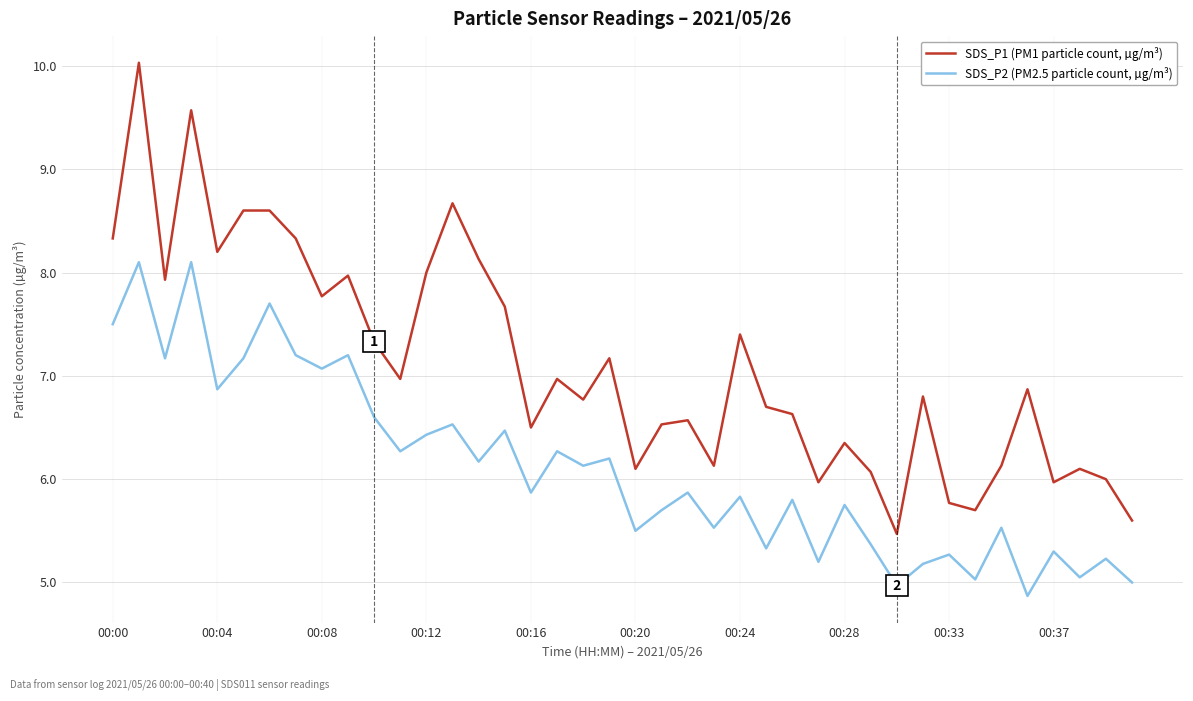

Rank the series by their maximum value, from highest to lowest.

SDS_P1 (PM1 particle count, µg/m³), SDS_P2 (PM2.5 particle count, µg/m³)